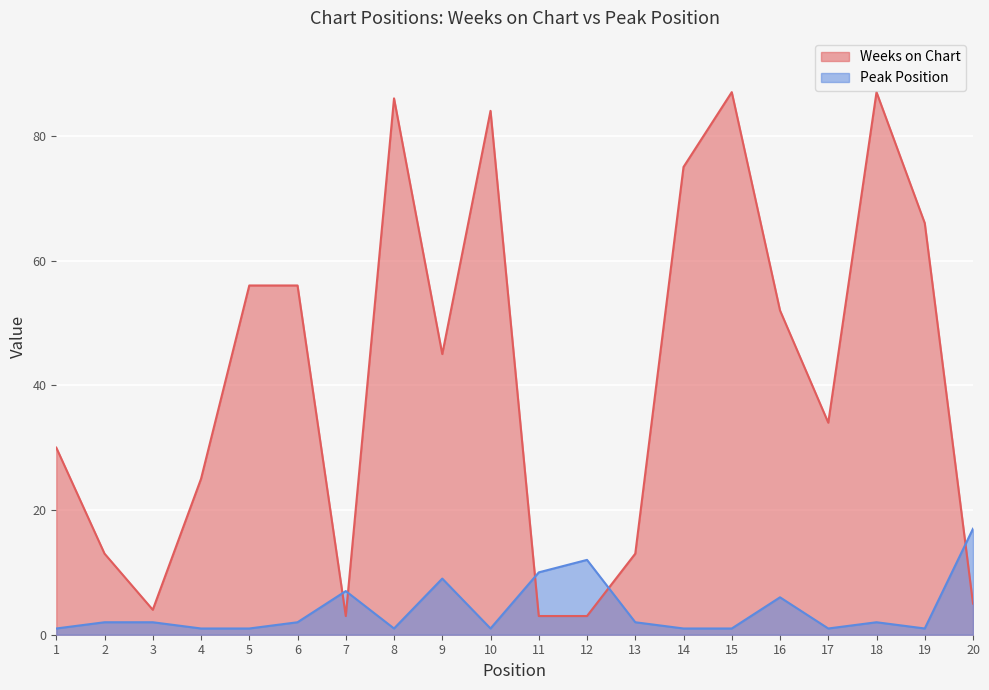

What is the greatest value displayed?

87